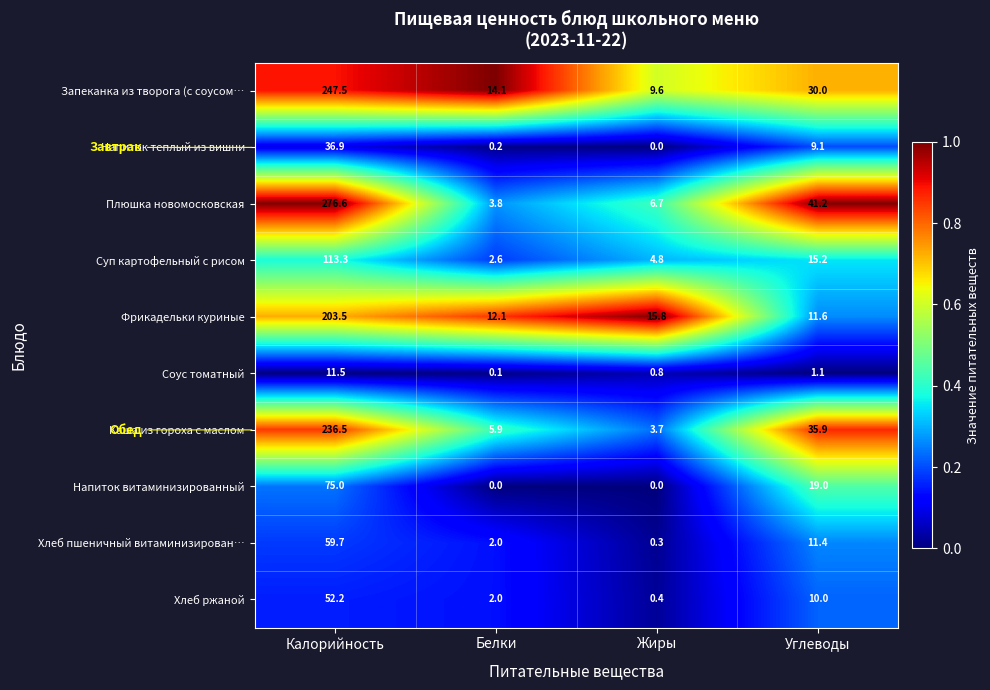

Is it true that Напиток теплый из вишни equals 9.1 at Углеводы?

True